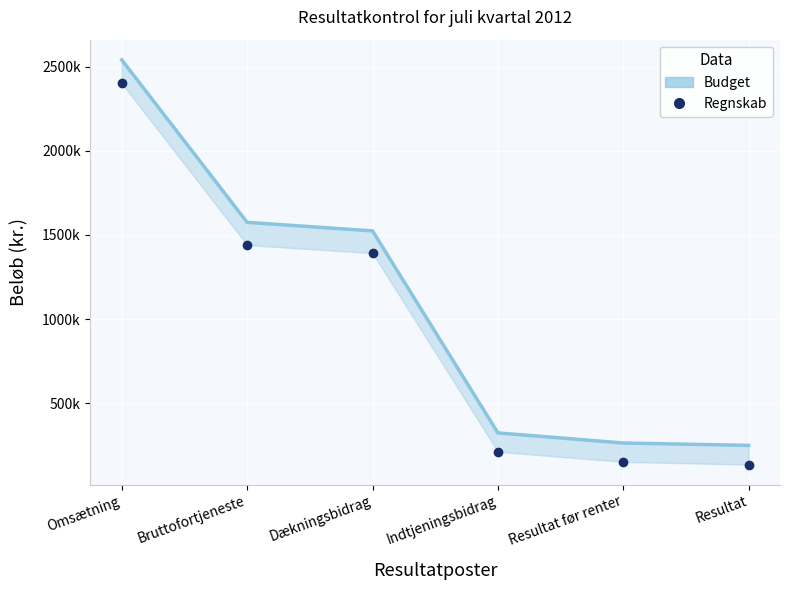

What is the sum of the Budget values at Dækningsbidrag and Indtjeningsbidrag?

1848000